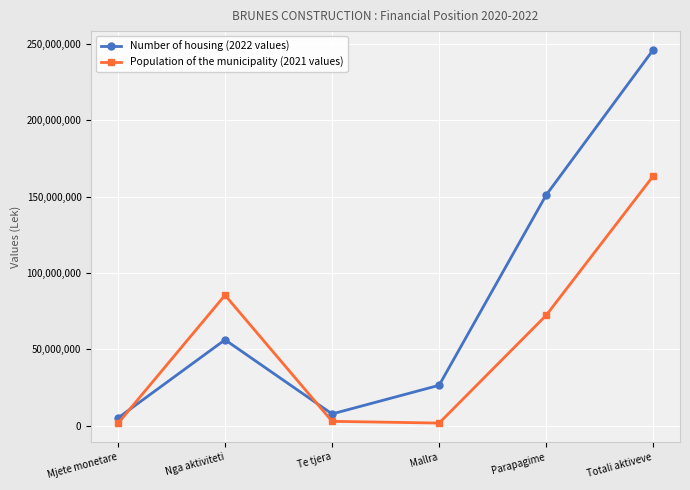

Where is the first local maximum for Number of housing (2022 values)?

Nga aktiviteti